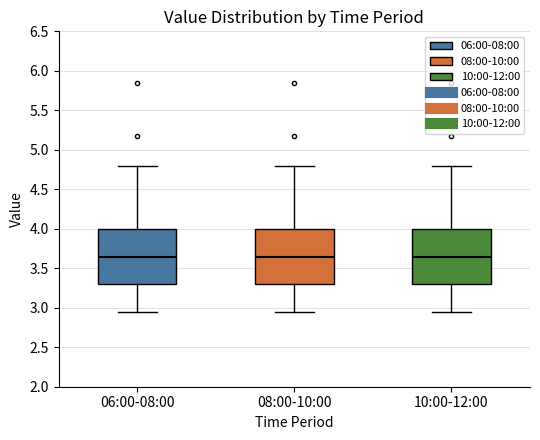

Where does the upper whisker of the box for 06:00-08:00 end on the y-axis? The values are not printed on the chart, so give them approximately, as read against the axis.

4.80